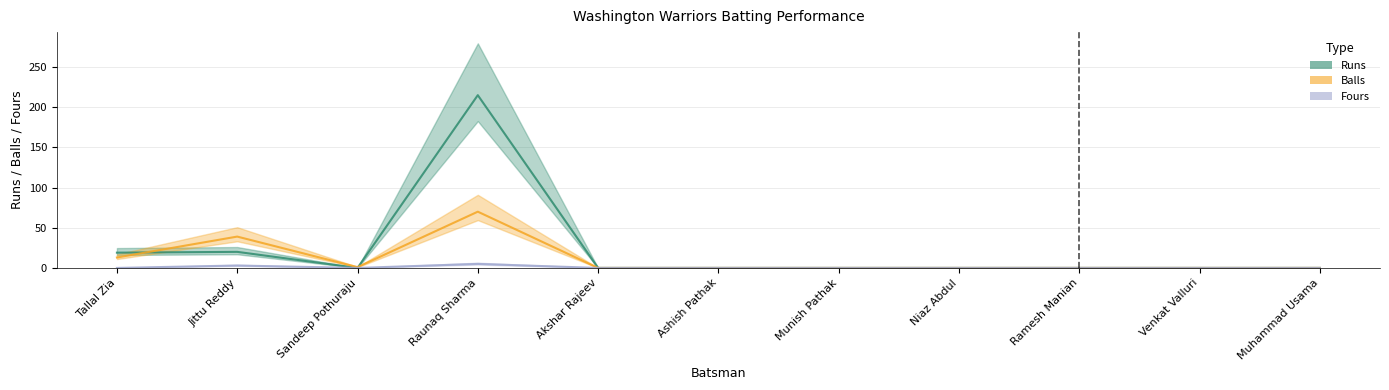

Count the number of data series in this chart.

3